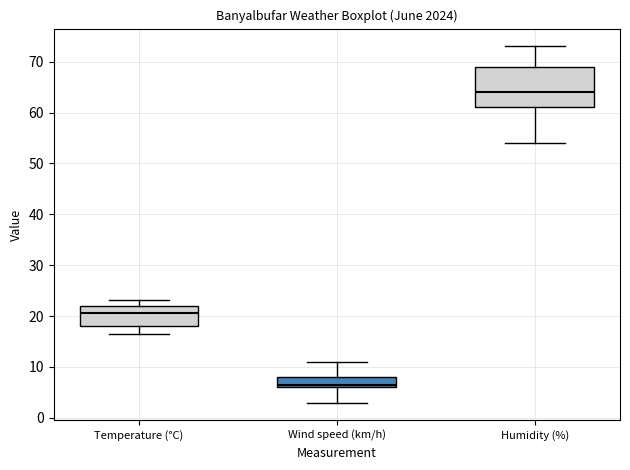

Where does the median line of the box for Temperature (°C) sit on the y-axis? The values are not printed on the chart, so give them approximately, as read against the axis.

21